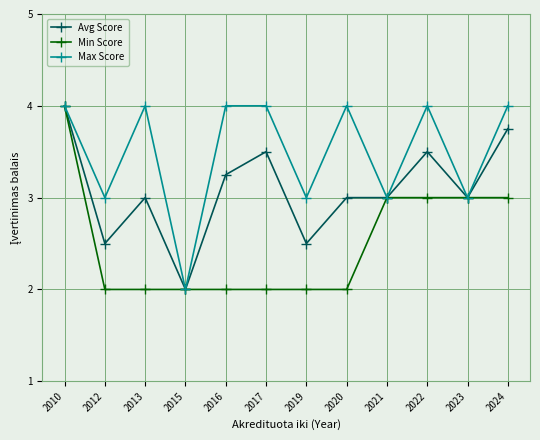

What is the highest value of the Min Score series?

4.0